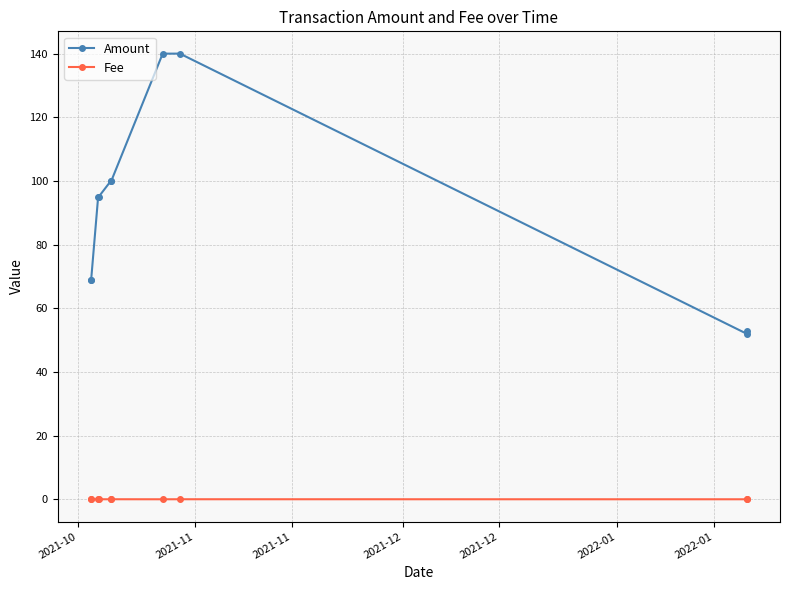

Which series has the largest range (max minus min)?

Amount